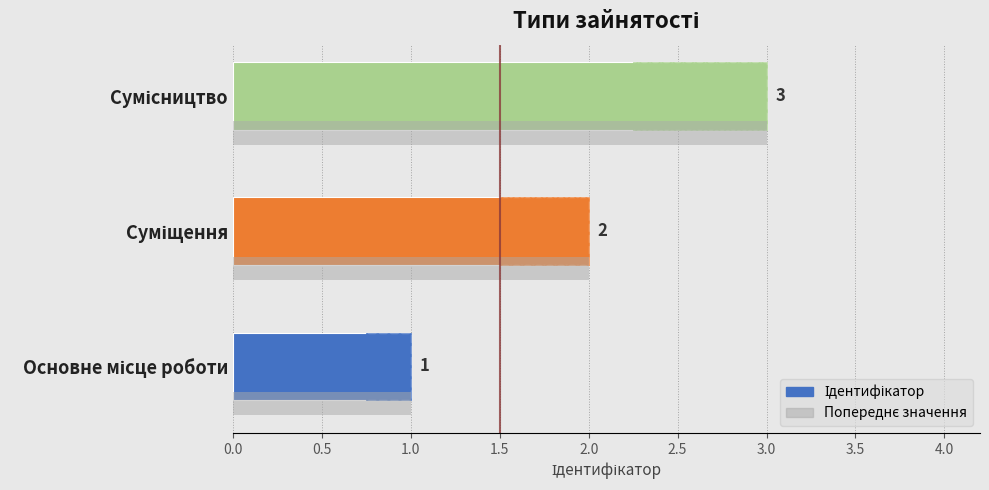

How many bars are there in each group?

2